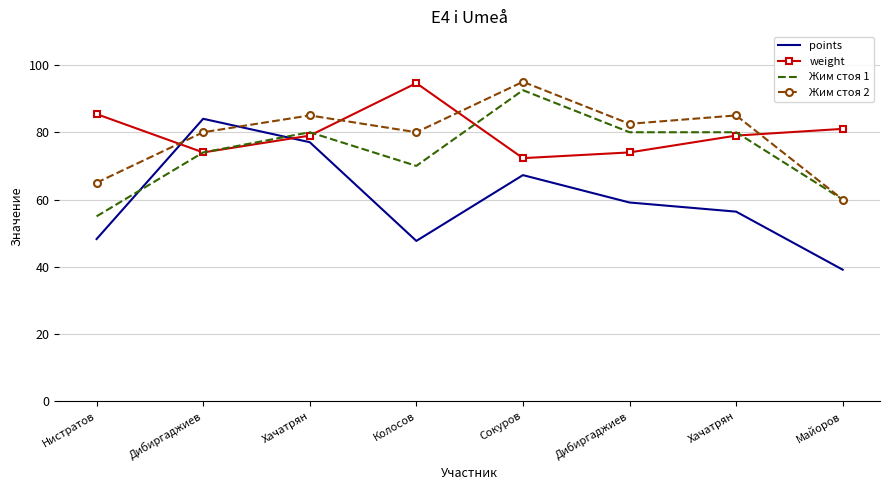

What are all the series names shown in the legend?

points, weight, Жим стоя 1, Жим стоя 2